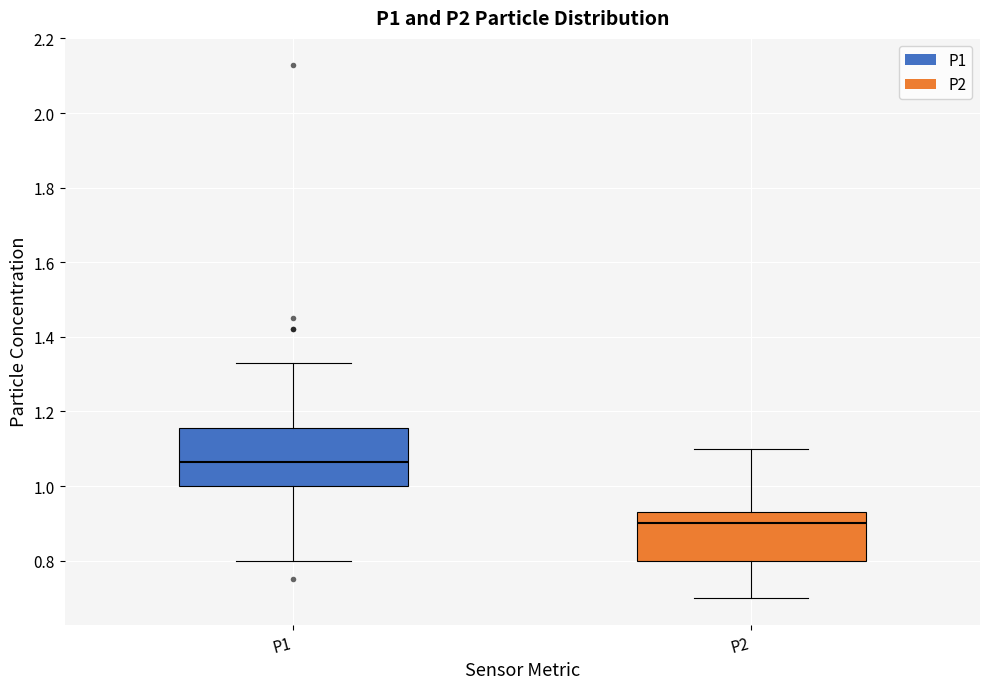

Where does the lower whisker of the box for P1 end on the y-axis? The values are not printed on the chart, so give them approximately, as read against the axis.

0.80